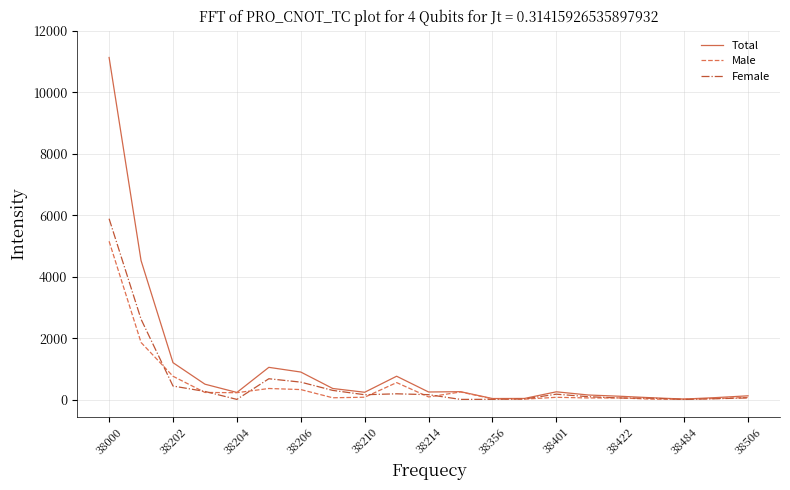

List the series in order of their peak value, highest first.

Total, Female, Male